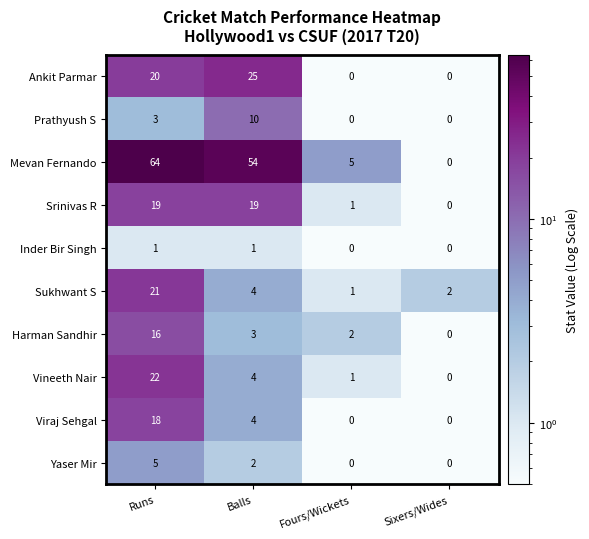

At which label is Vineeth Nair closest to 11?

Balls